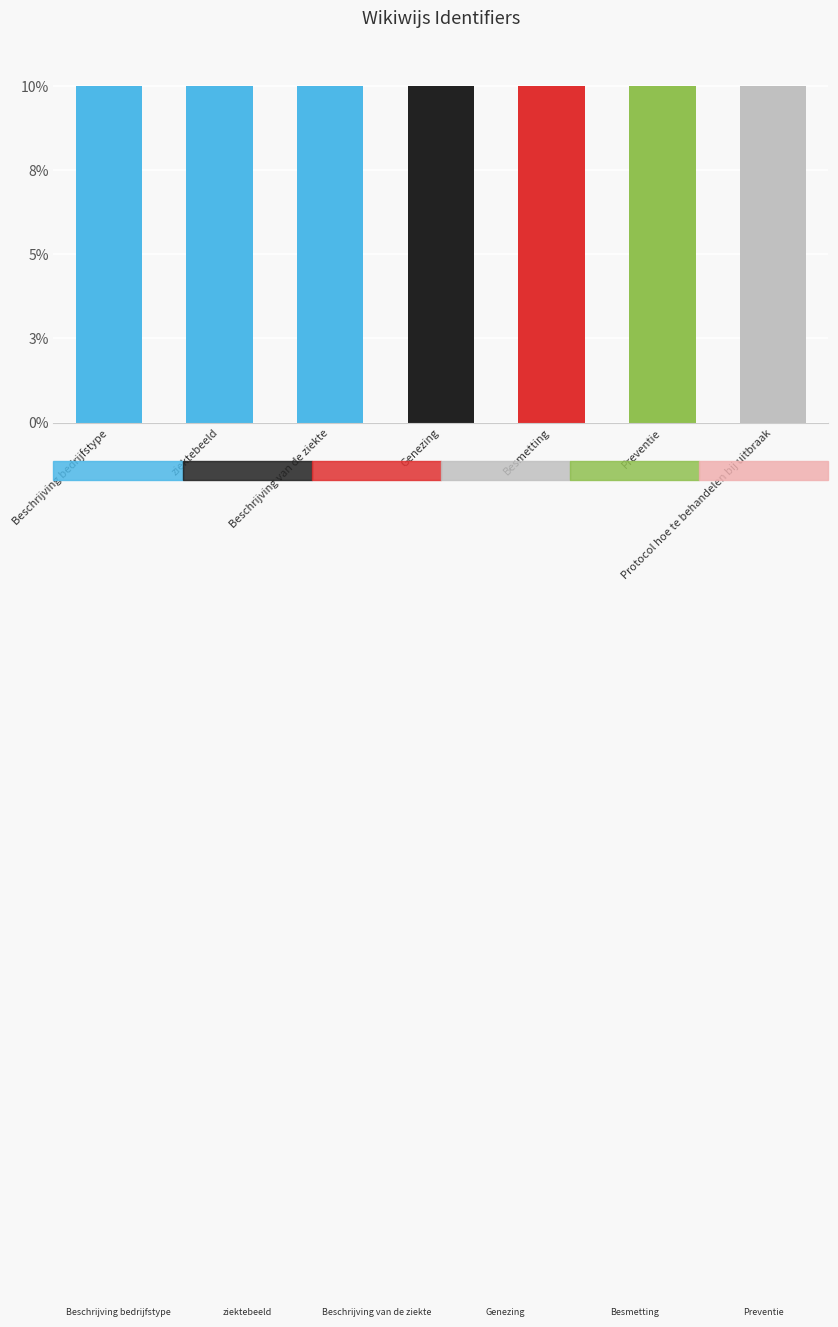

List the labels in order of value, smallest first.

Beschrijving bedrijfstype, Genezing, Besmetting, ziektebeeld, Beschrijving van de ziekte, Preventie, Protocol hoe te behandelen bij uitbraak